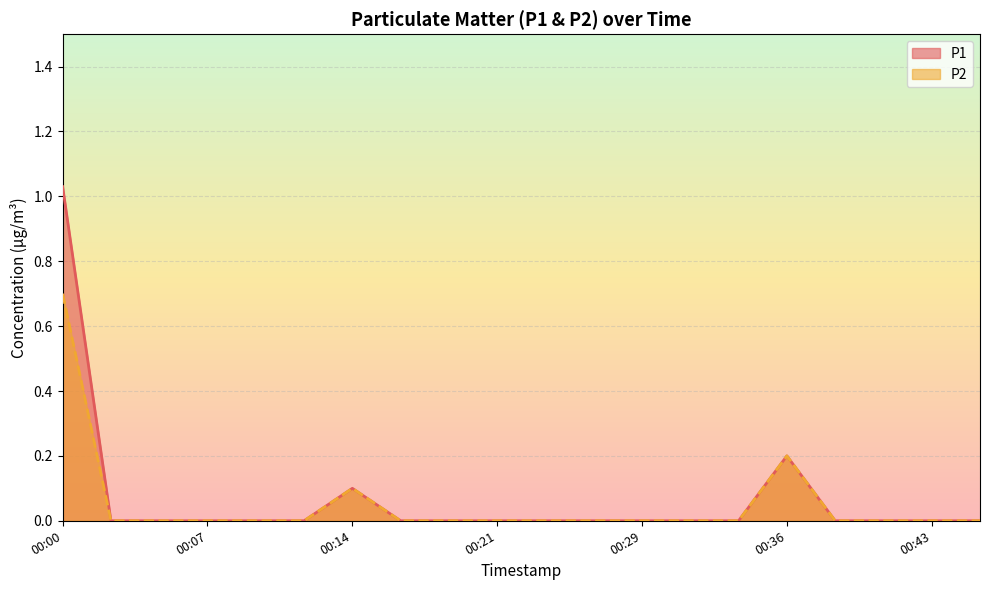

Which series has the largest total across all categories?

P1